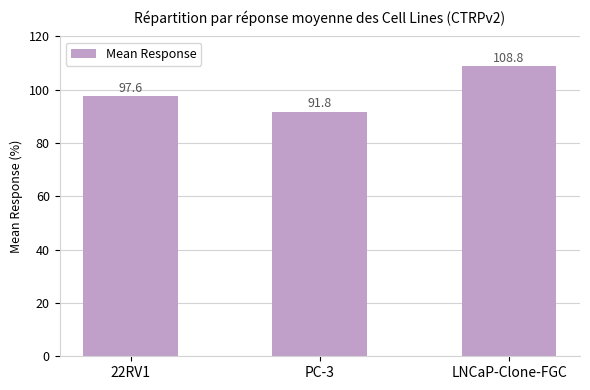

Are the bars grouped side by side (vs. stacked)?

No